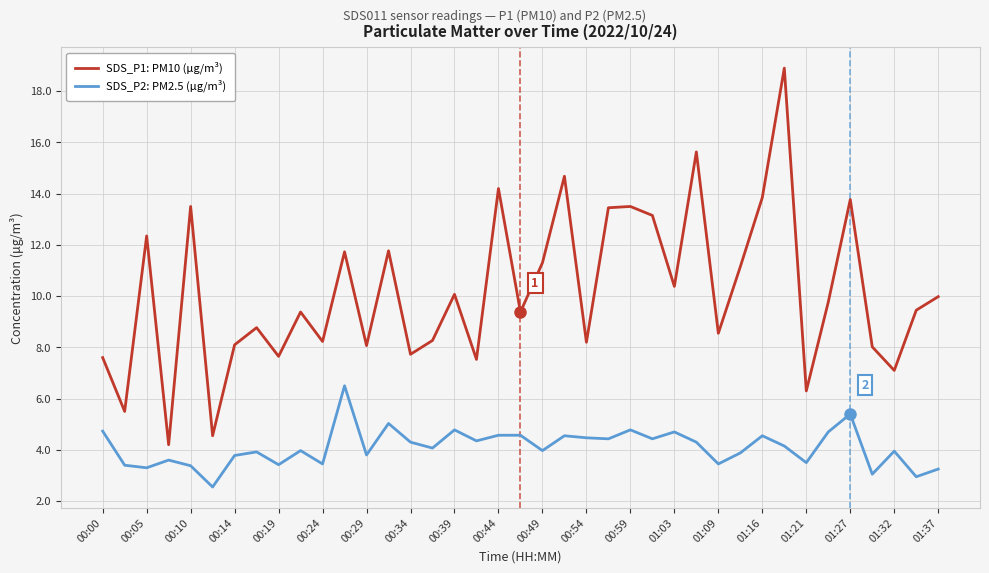

Does the chart display data point markers on the line(s)?

No